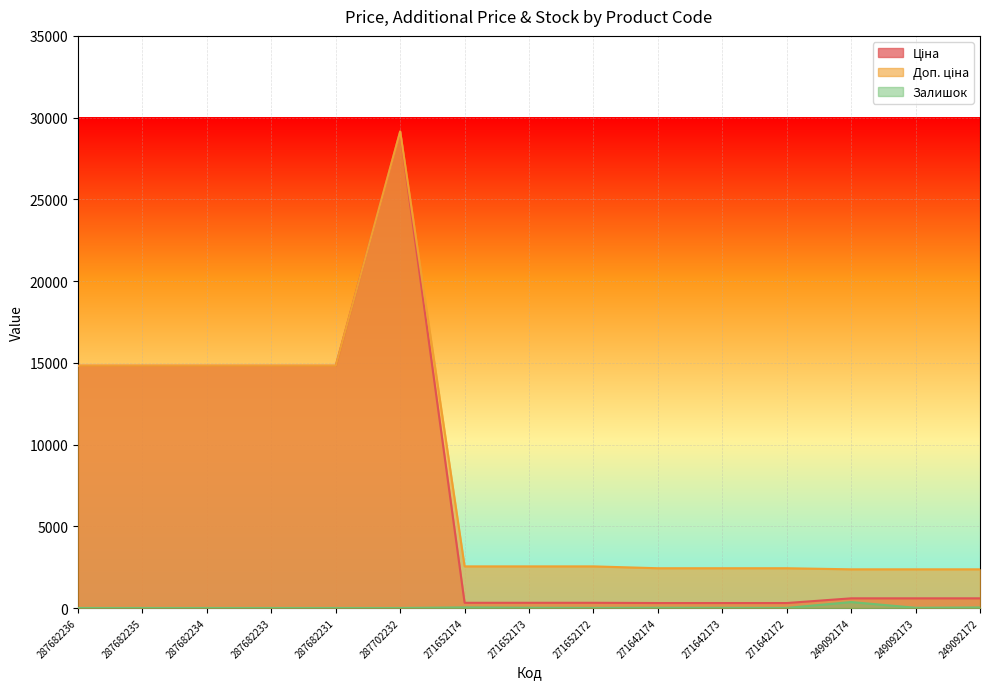

What is the sum of the Доп. ціна values at 287682231 and 249092173?

17184.1